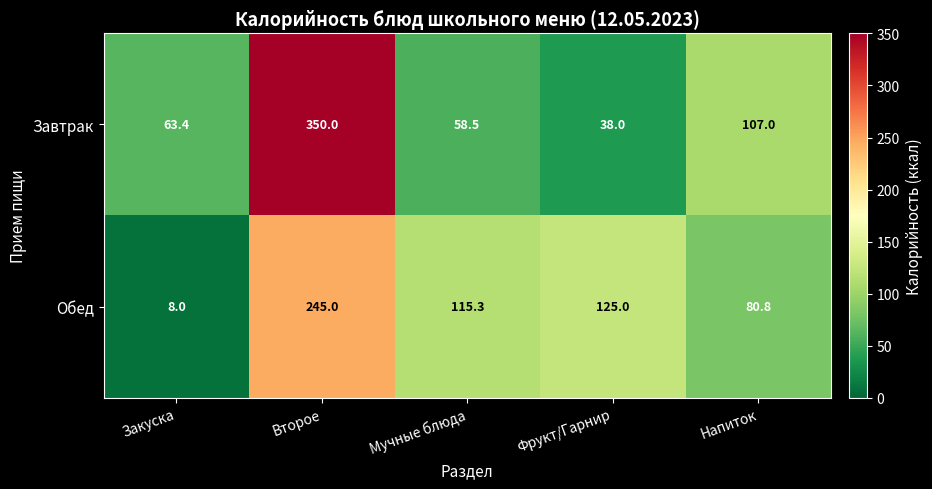

At which label is Обед closest to 126?

Фрукт/Гарнир